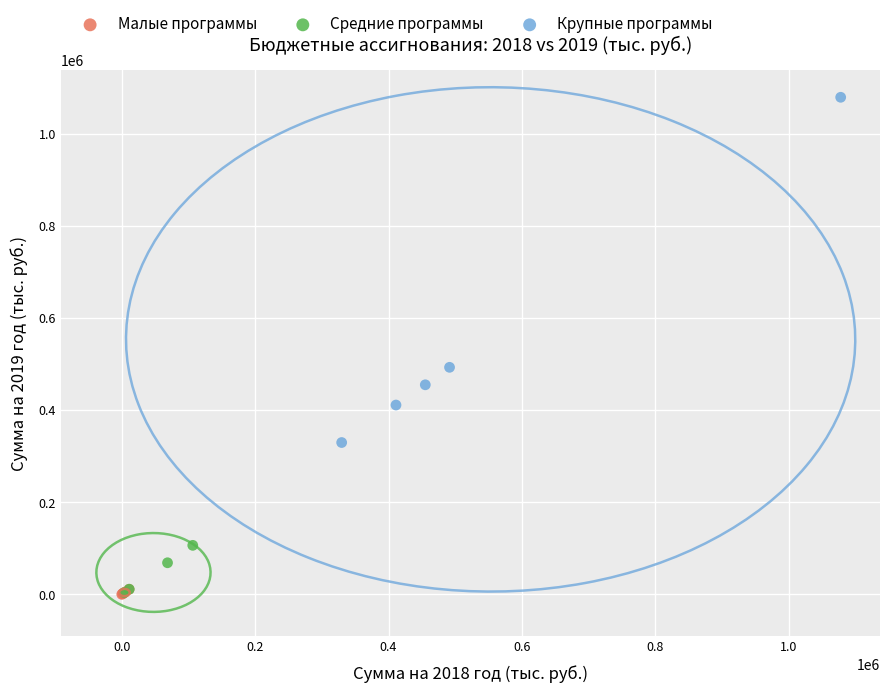

What are all the series names shown in the legend?

Малые программы, Средние программы, Крупные программы